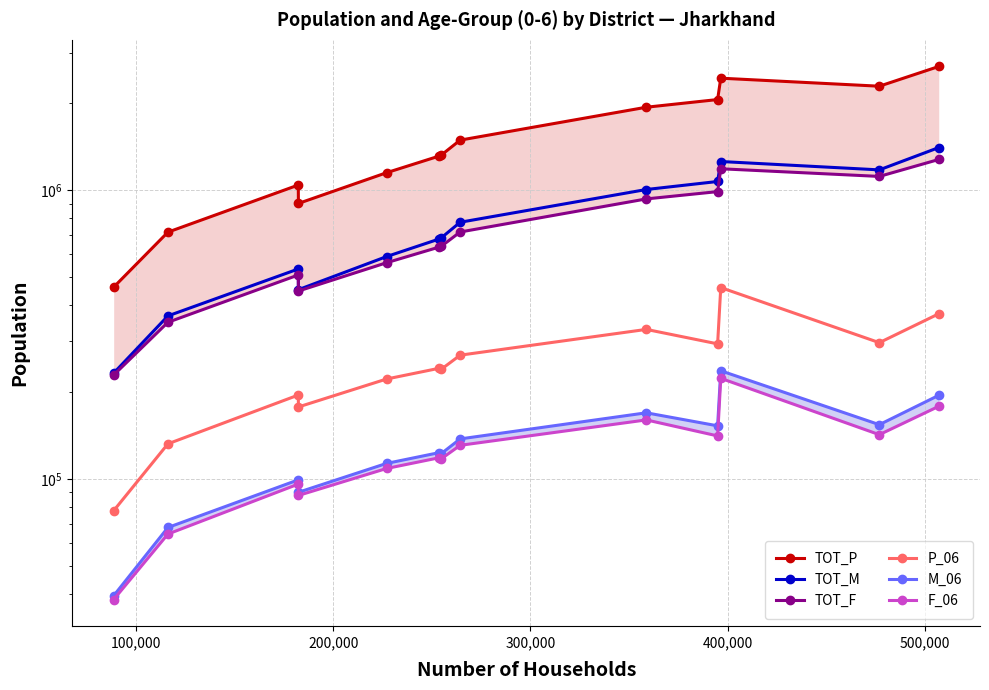

Is the value of TOT_P at 0 greater than the value of F_06 at 11?

Yes